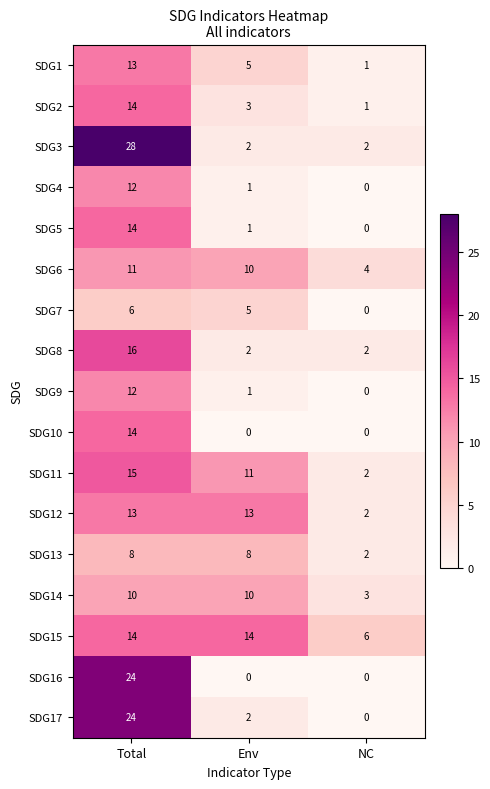

Is it true that SDG12 equals 13 at Env?

True